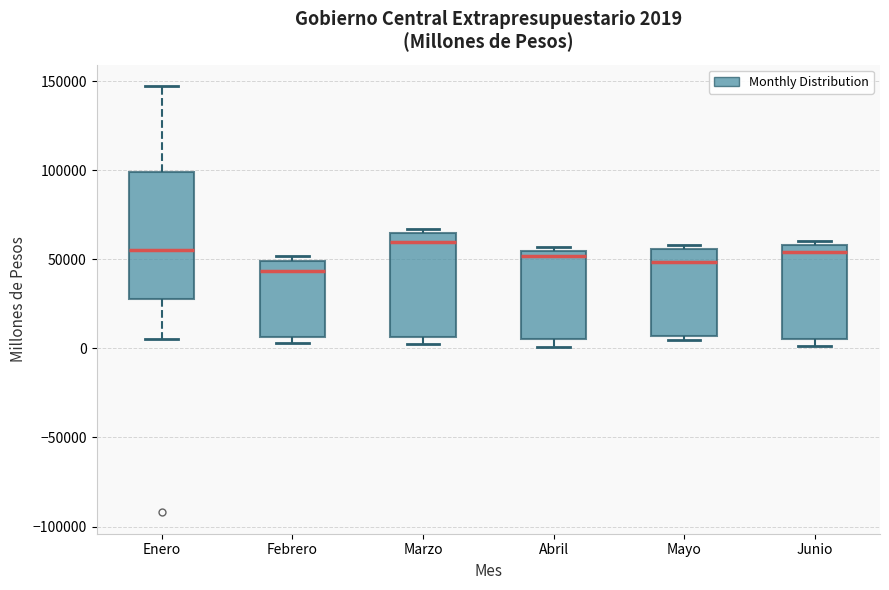

Which box is the tallest, from its lower edge to its upper edge?

Enero